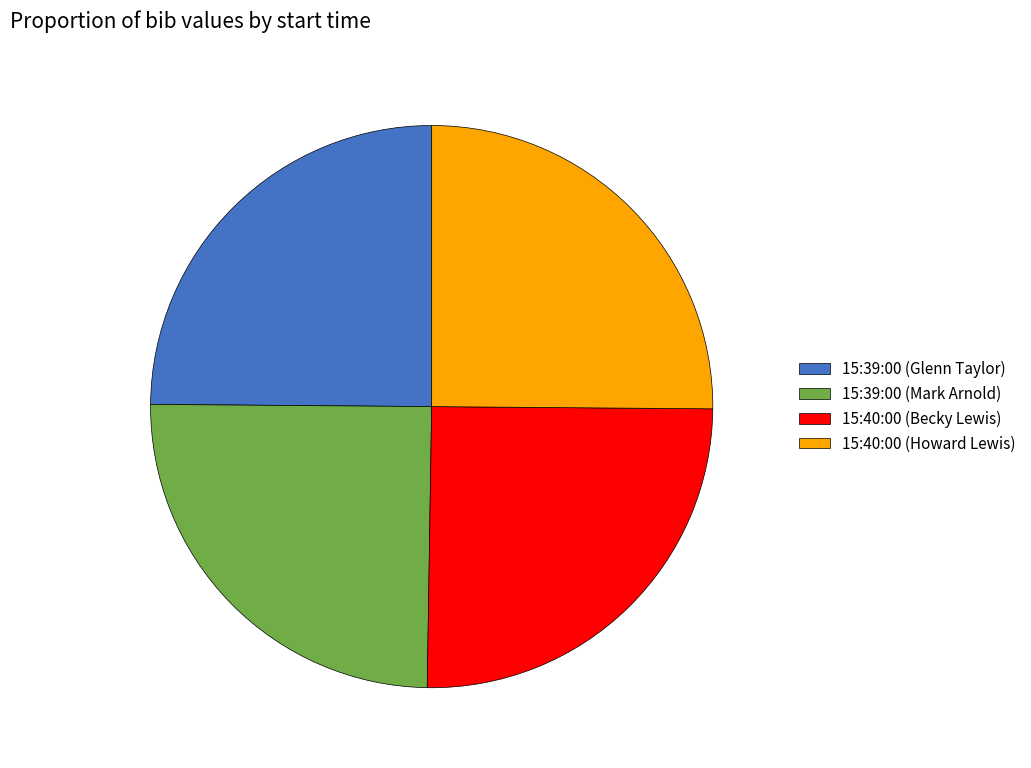

Approximately how many times larger is the value at 15:39:00 (Mark Arnold) compared to 15:40:00 (Howard Lewis)?

1.0